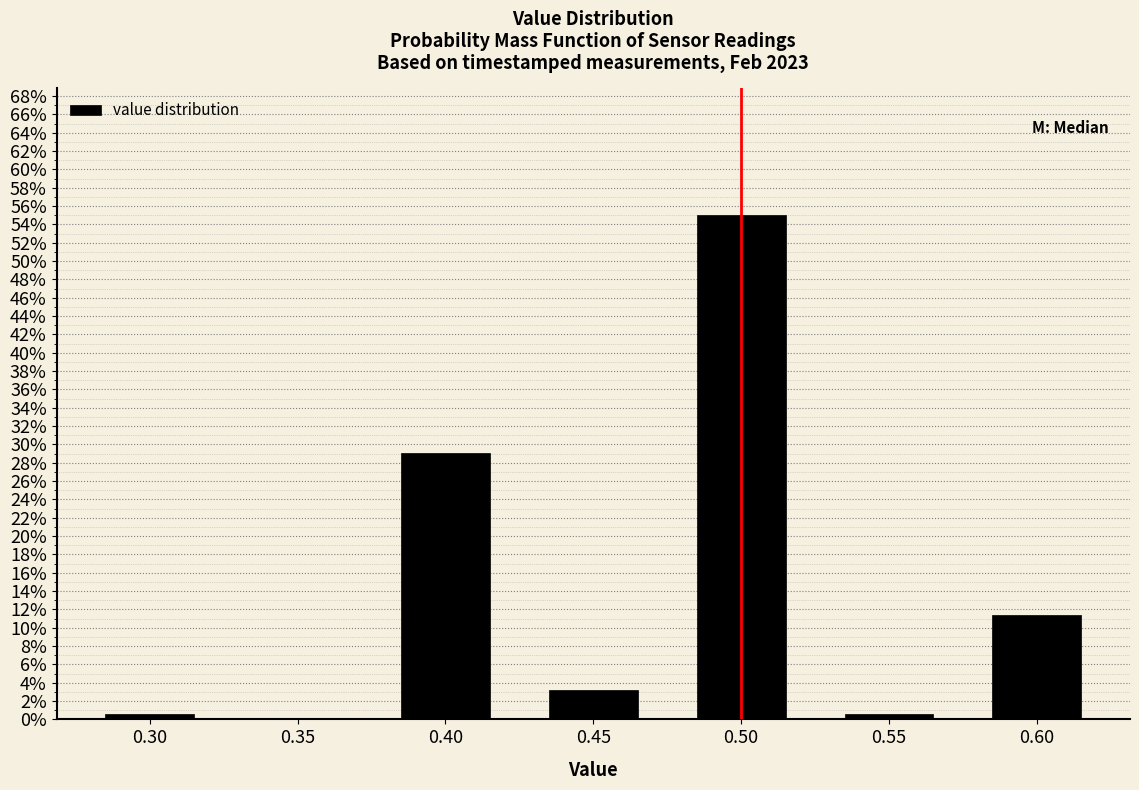

Over which range of the x-axis is the bar tallest?

0.475 to 0.525